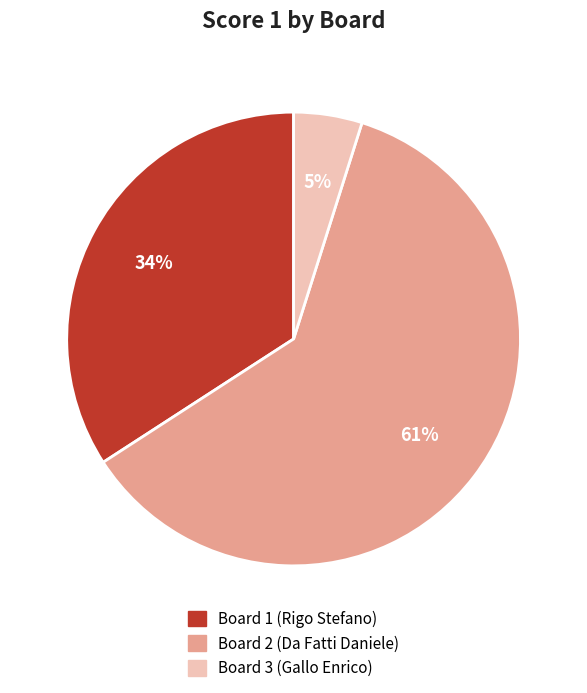

Is the sum of Board 1 (Rigo Stefano) and Board 2 (Da Fatti Daniele) greater than half?

Yes